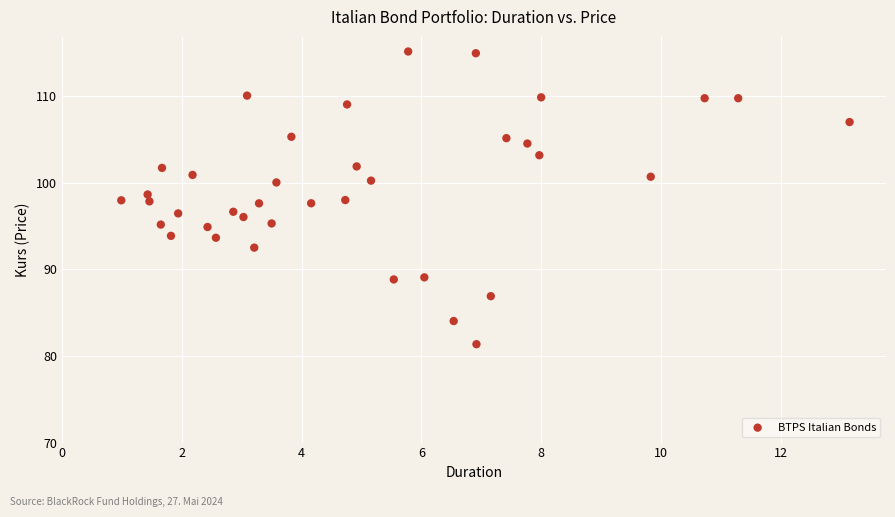

What is the range of Y values (max minus min)?

33.8